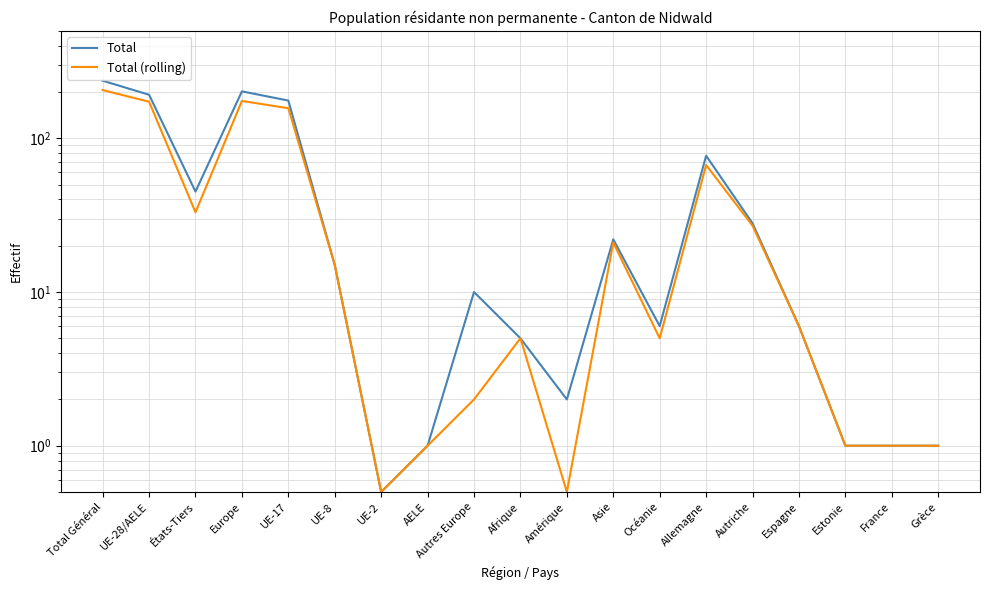

At which category is the sum across all series the highest?

Total Général